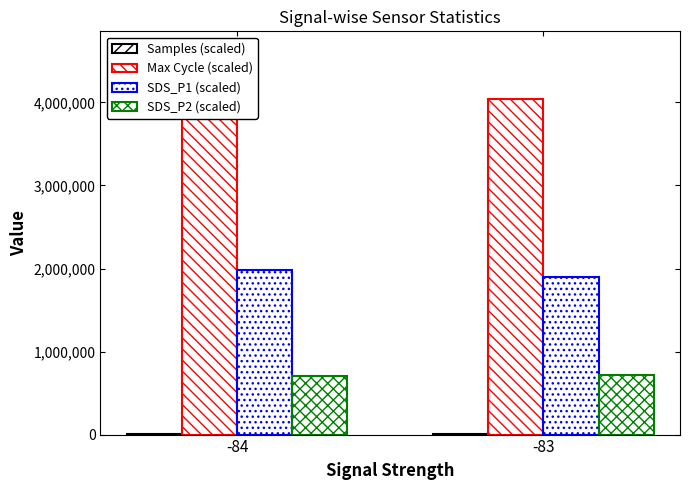

What is the difference between the maximum and minimum values in the Samples (scaled) series?

5.4